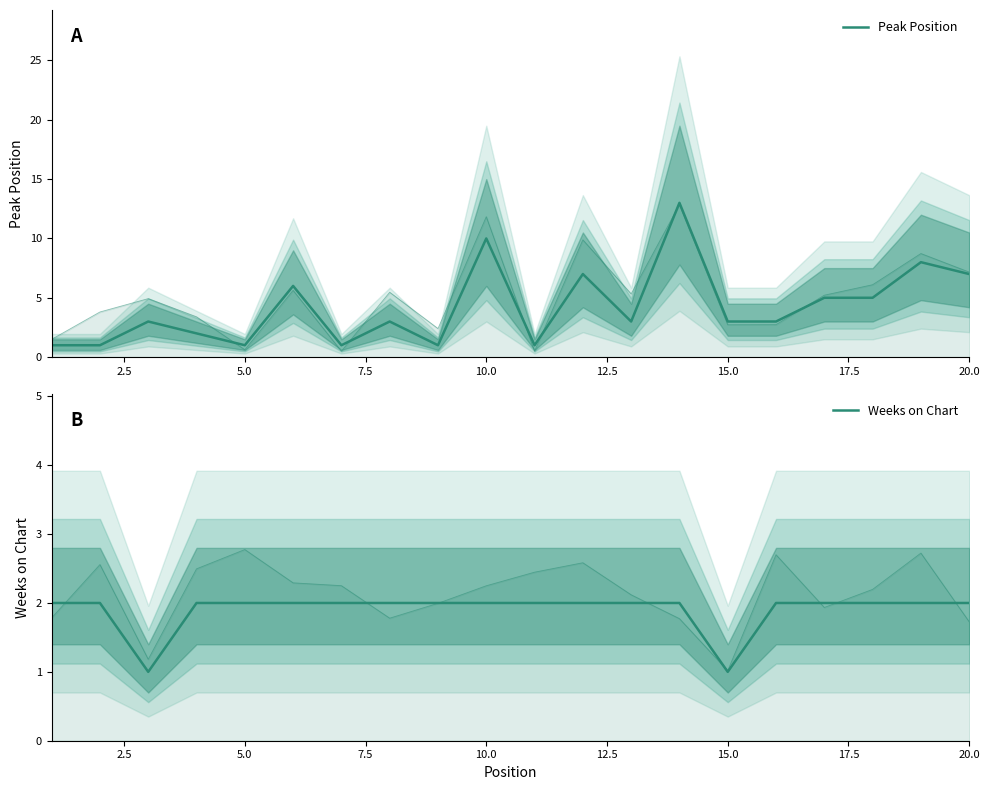

Which series has the largest total across all categories?

Peak Position